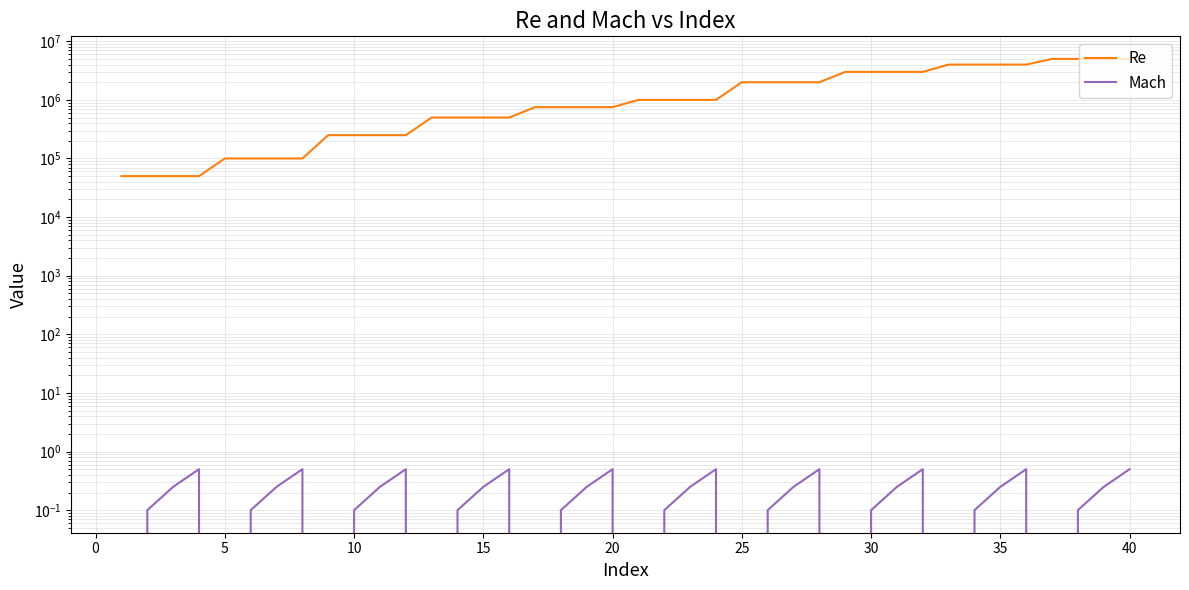

How many lines are shown in the chart?

2